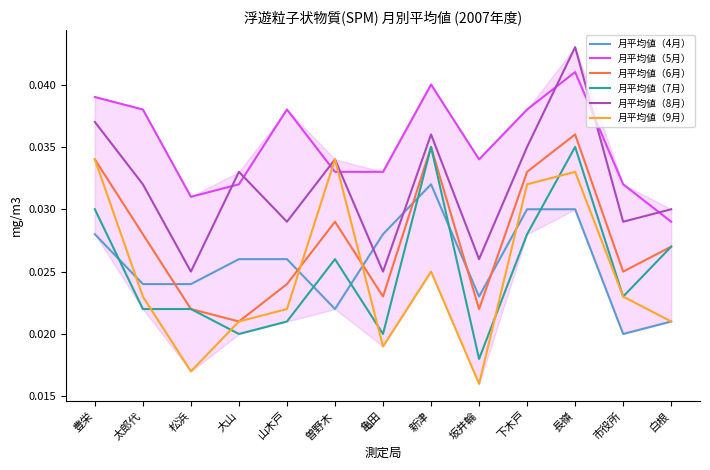

Which series ends up on top after the final intersection of 月平均値（4月） and 月平均値（8月）?

月平均値（8月）